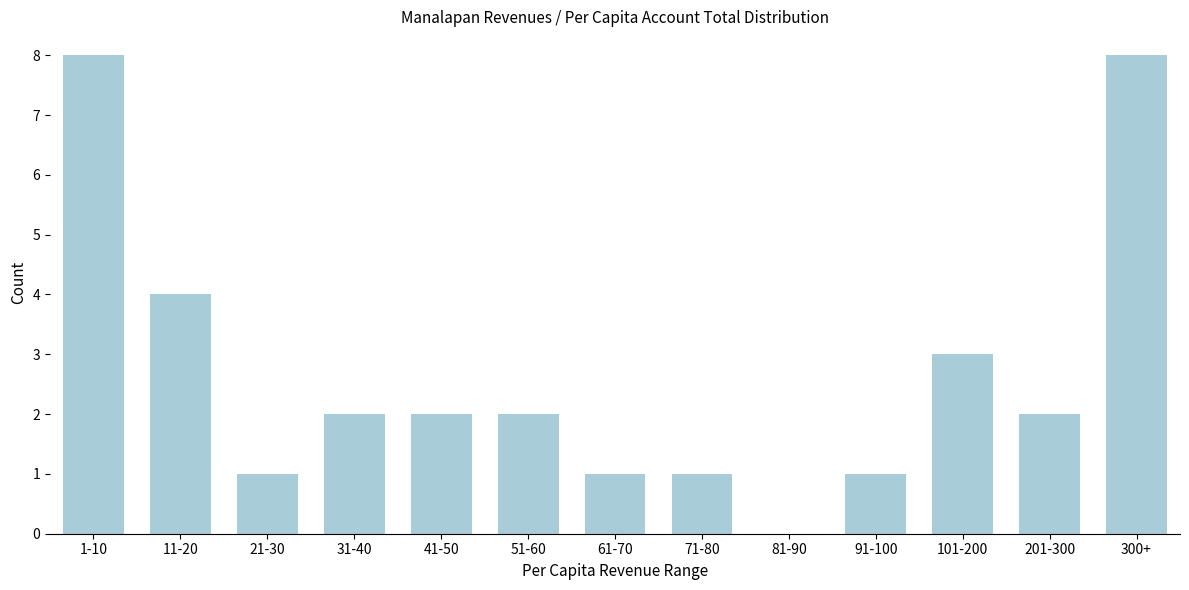

Reading left to right, what are all the values shown in this chart?

1-10=8	11-20=4	21-30=1	31-40=2	41-50=2	51-60=2	61-70=1	71-80=1	81-90=0	91-100=1	101-200=3	201-300=2	300+=8